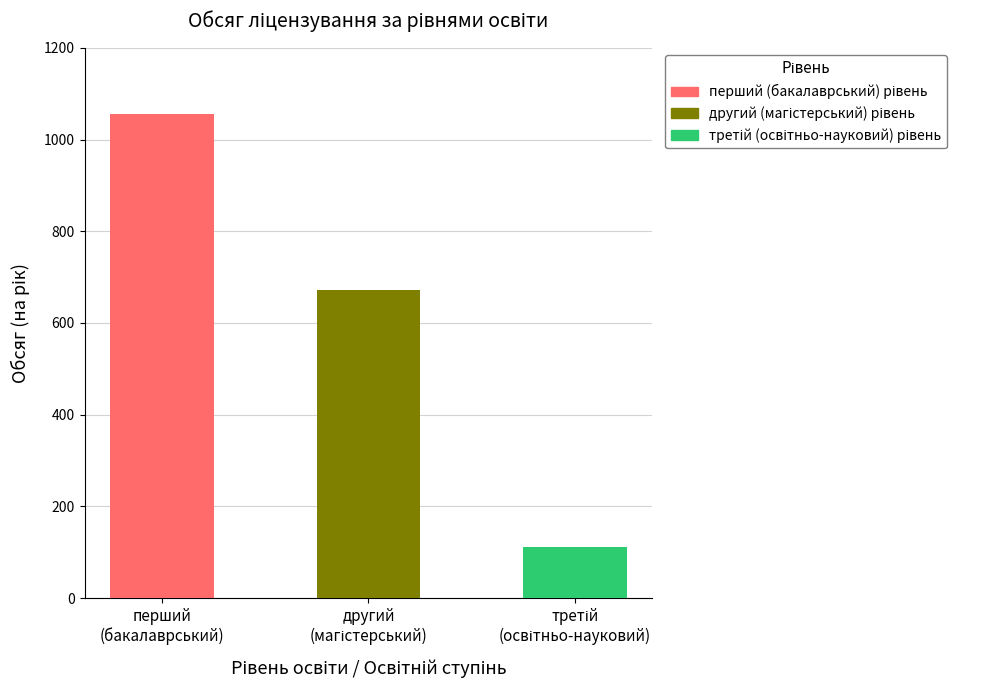

Where is the data nearest to the value 583?

другий (магістерський) рівень